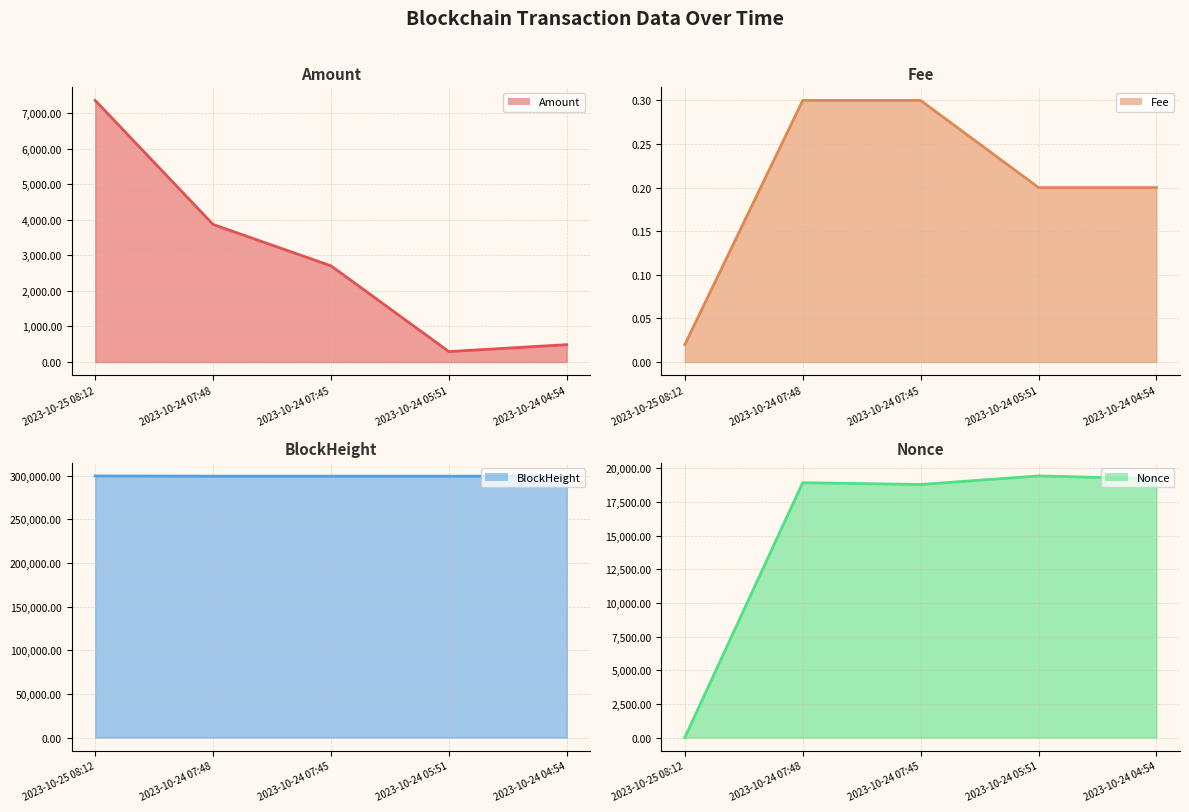

True or false: BlockHeight line and Nonce line cross at least once.

False